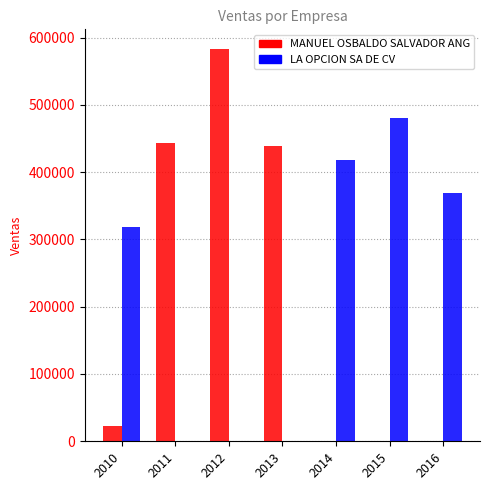

The value of MANUEL OSBALDO SALVADOR ANG at 2015 is 0. True or false?

True